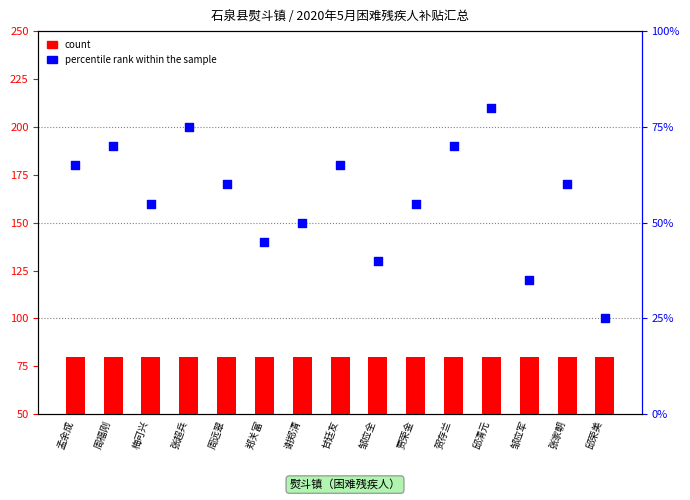

What are all the series names shown in the legend?

count, percentile rank within the sample